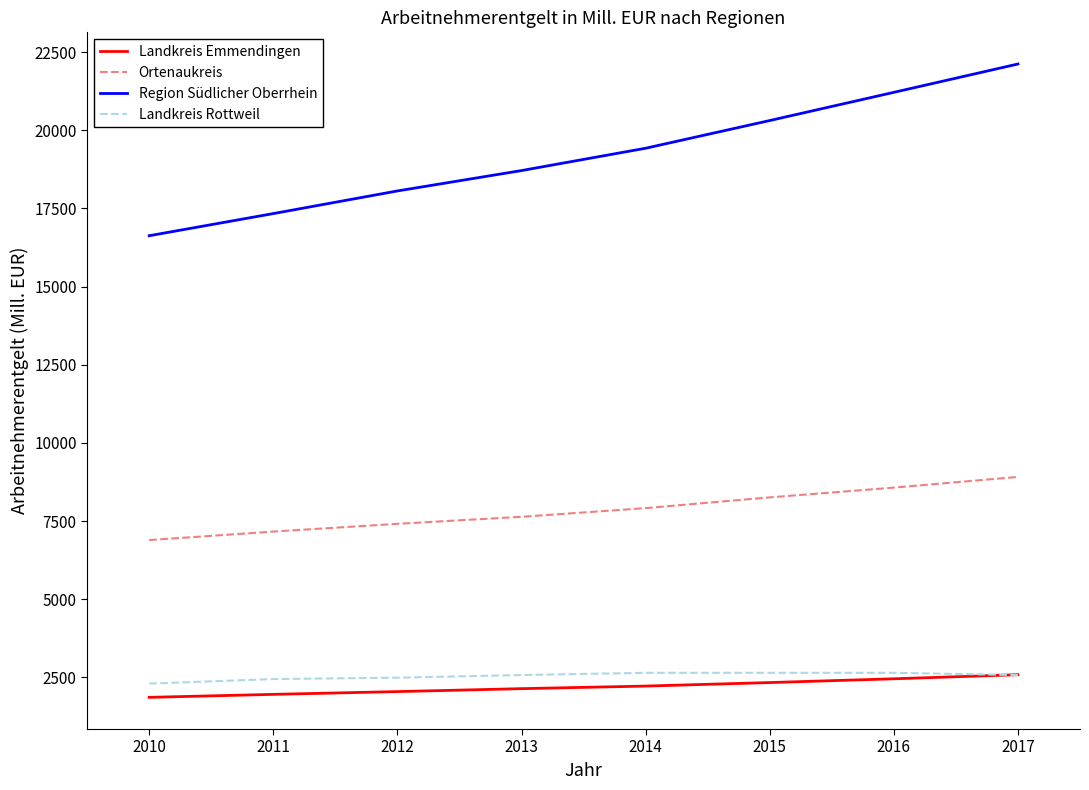

Which series has the largest range (max minus min)?

Region Südlicher Oberrhein